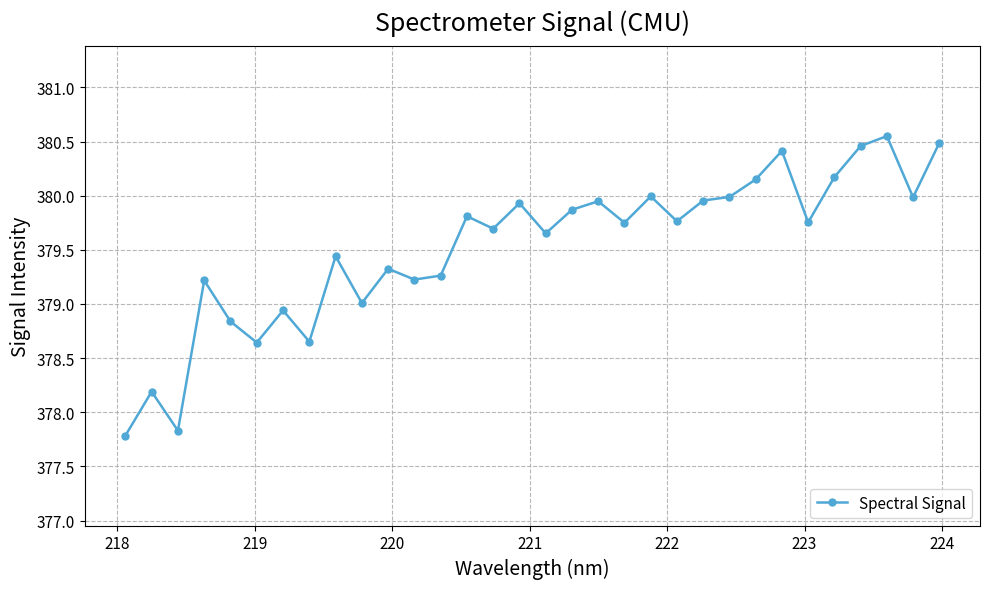

What is the minimum value shown in the chart?

377.8